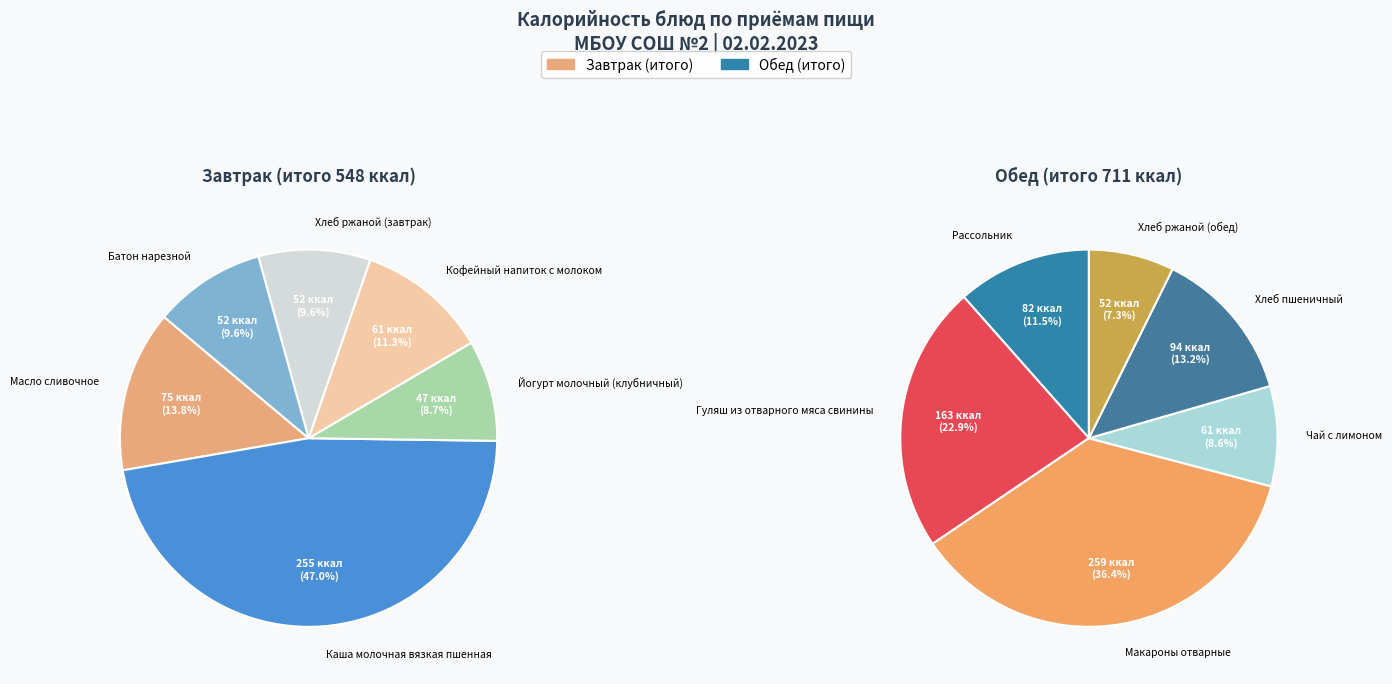

Is the sum of Завтрак (итого) and Обед (итого) greater than half?

Yes